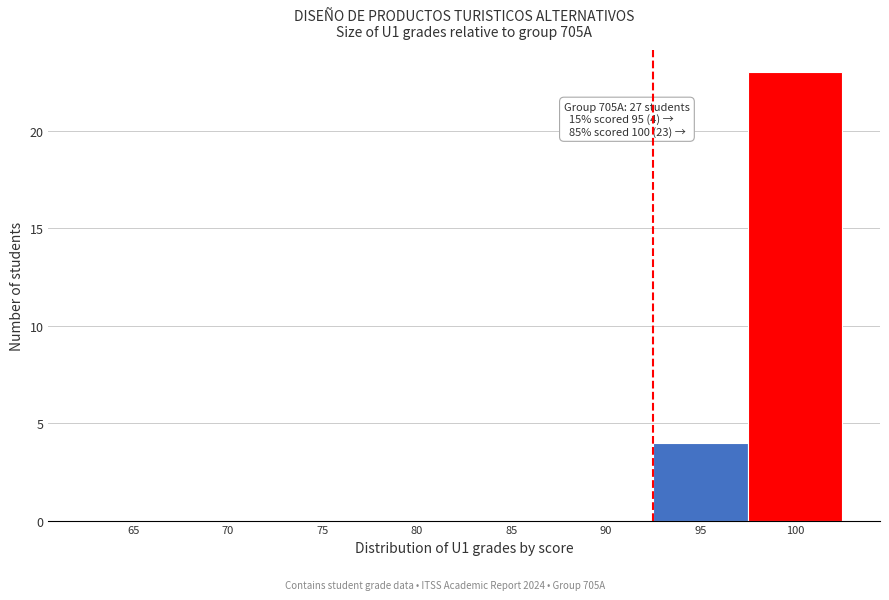

Reading left to right, list all the values displayed in this chart.

65=0	70=0	75=0	80=0	85=0	90=0	95=4	100=23